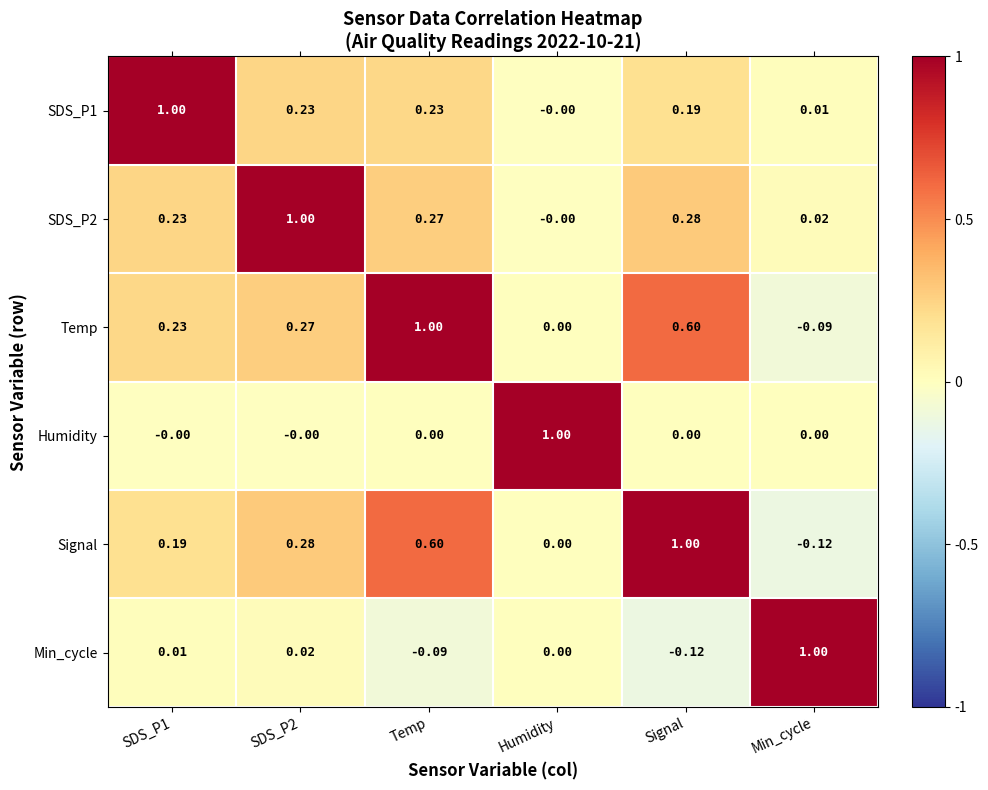

Is the value of Min_cycle at Temp greater than the value of Humidity at Temp?

No